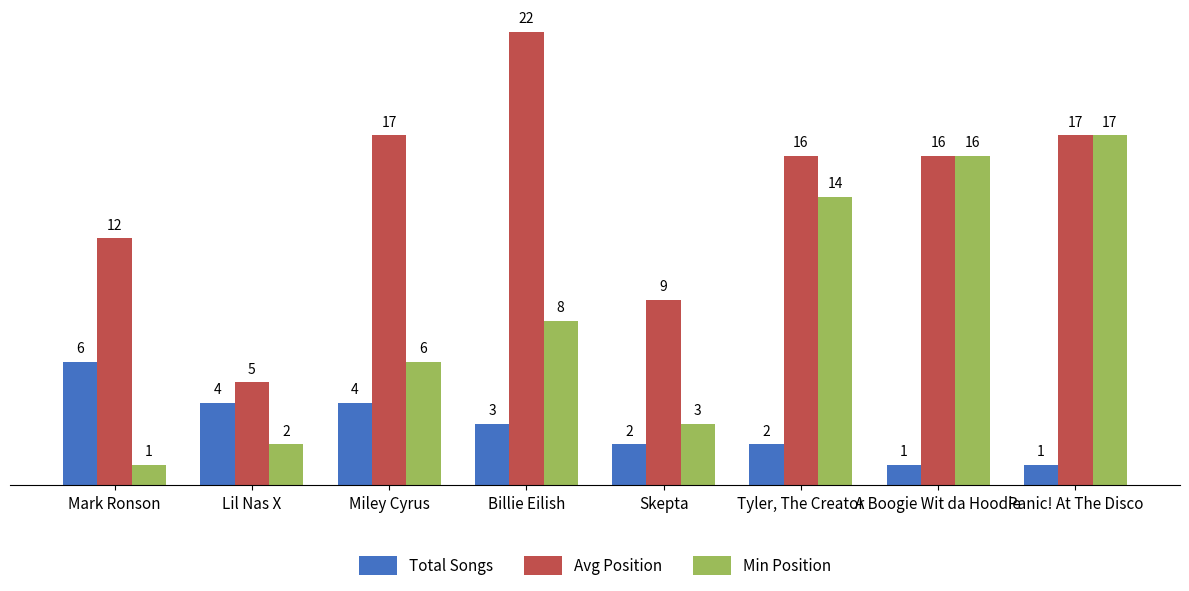

Rank the categories by Min Position value from highest to lowest.

Panic! At The Disco, A Boogie Wit da Hoodie, Tyler, The Creator, Billie Eilish, Miley Cyrus, Skepta, Lil Nas X, Mark Ronson